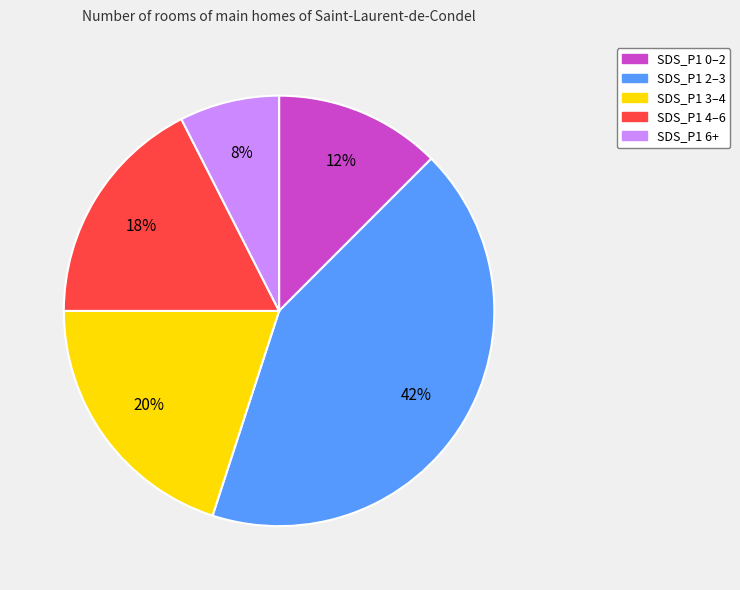

Is there any slice that represents more than half of the pie?

No